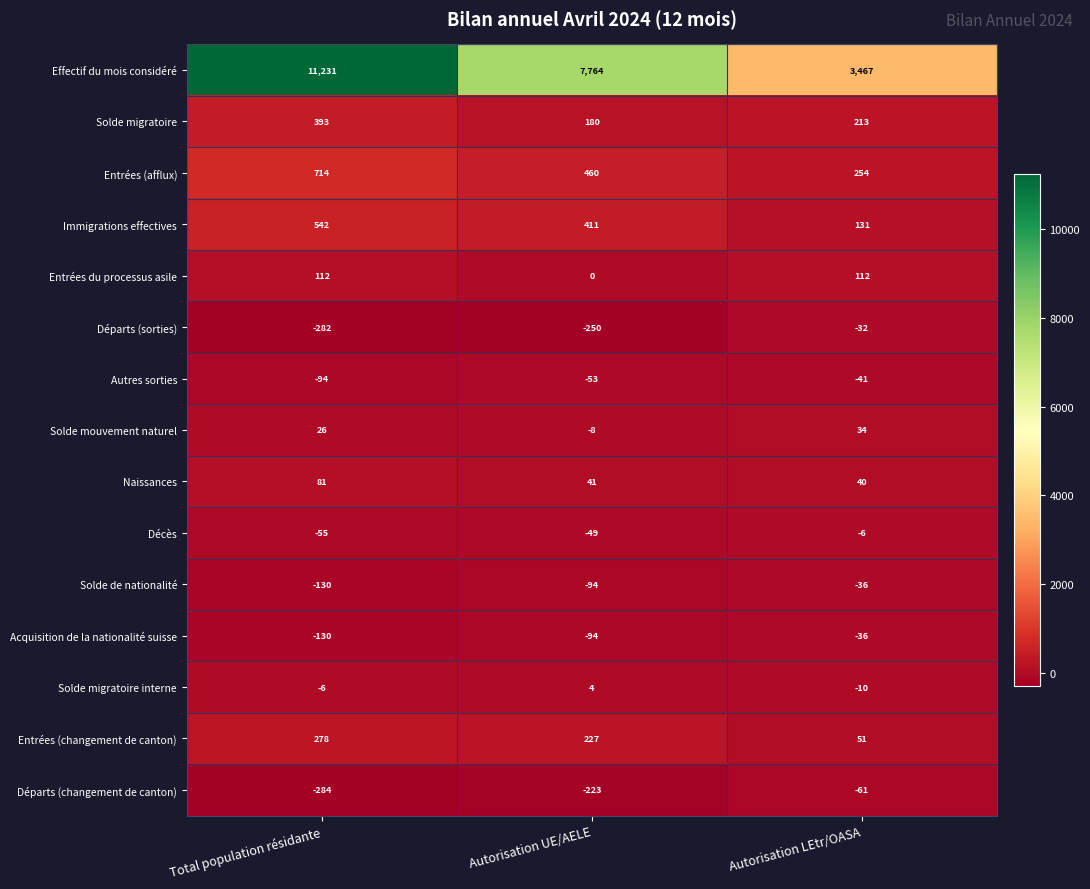

At which label does Entrées (afflux) first exceed 460?

Total population résidante